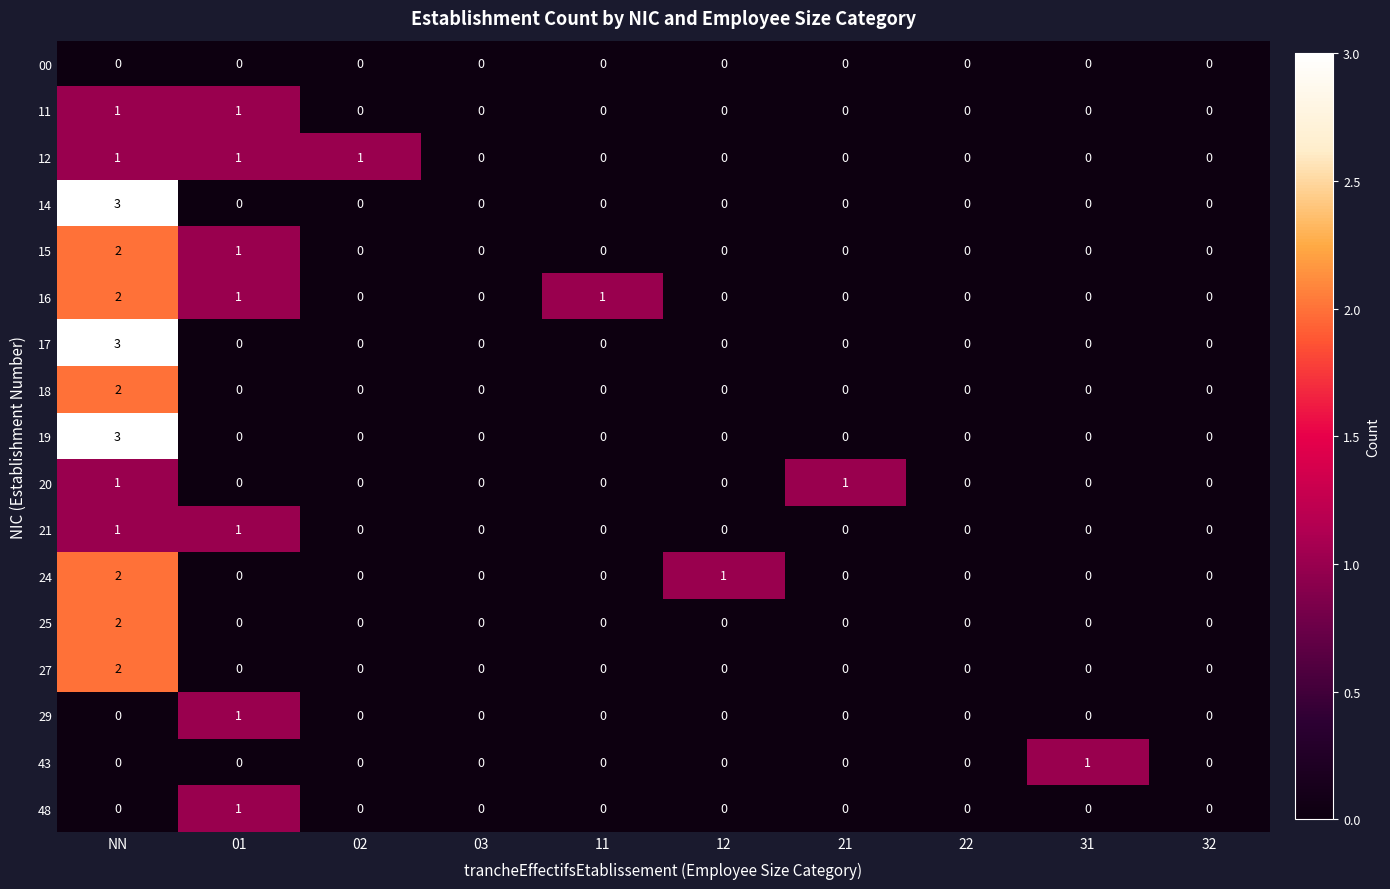

Count the number of categories in the chart.

10